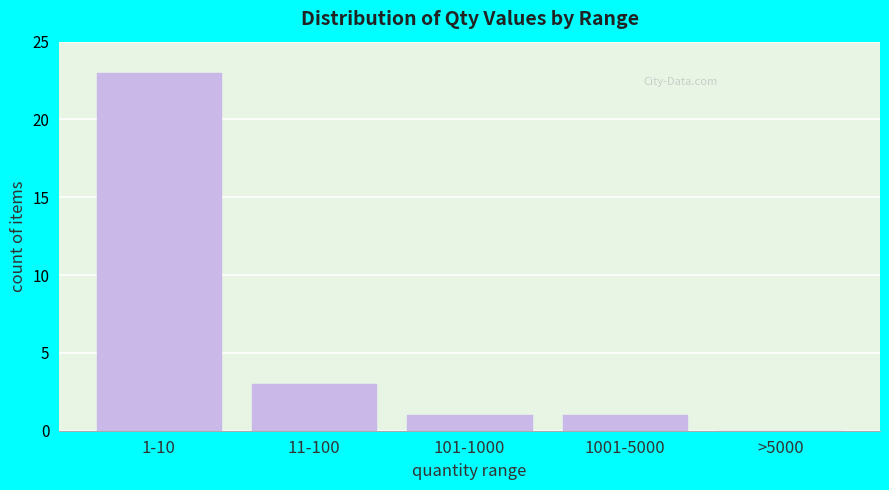

Reading right to left, list all the values displayed in this chart.

>5000=0	1001-5000=1	101-1000=1	11-100=3	1-10=23